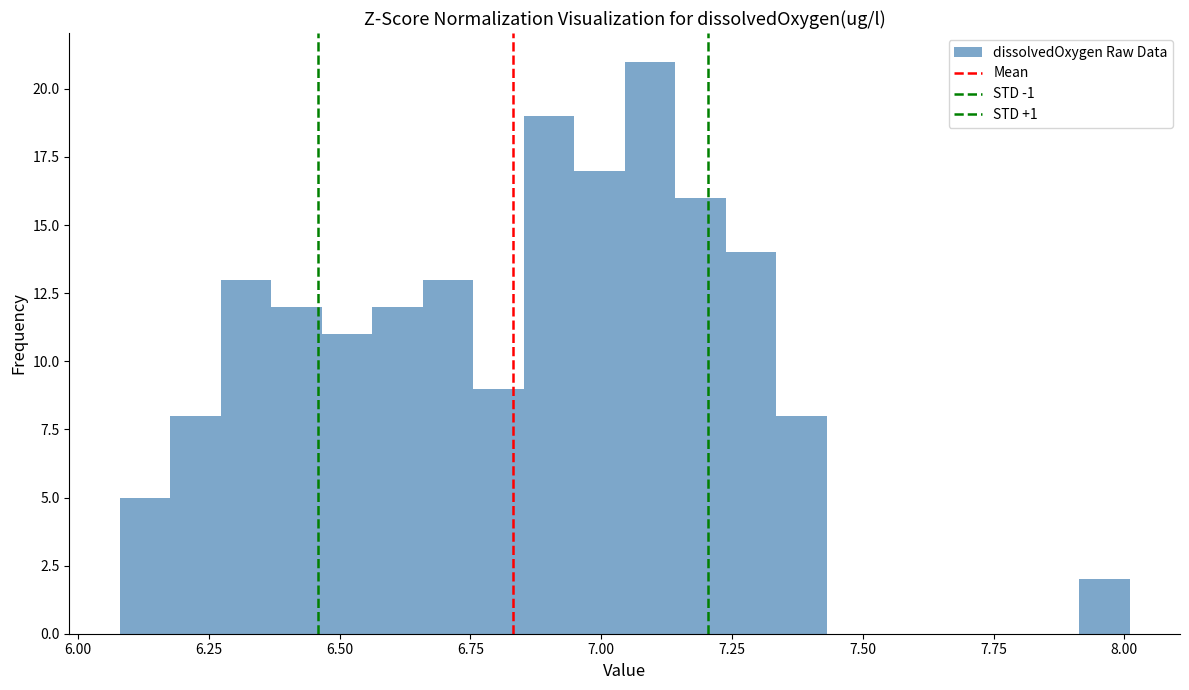

Around what value on the x-axis is the tallest bar? Give the approximate position of its centre, as read against the axis.

7.10